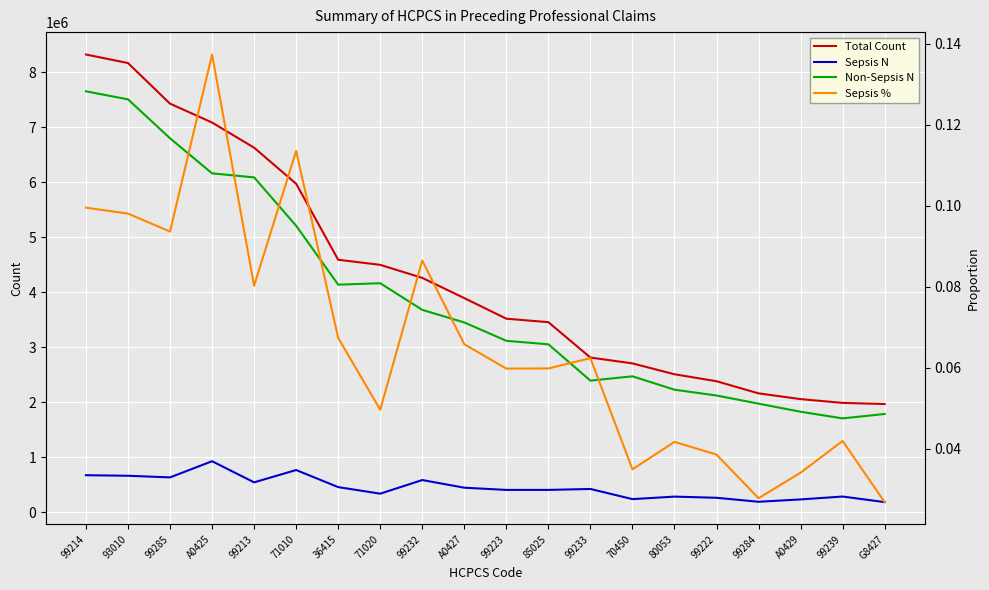

What is the label of the 3rd point from the left?

99285